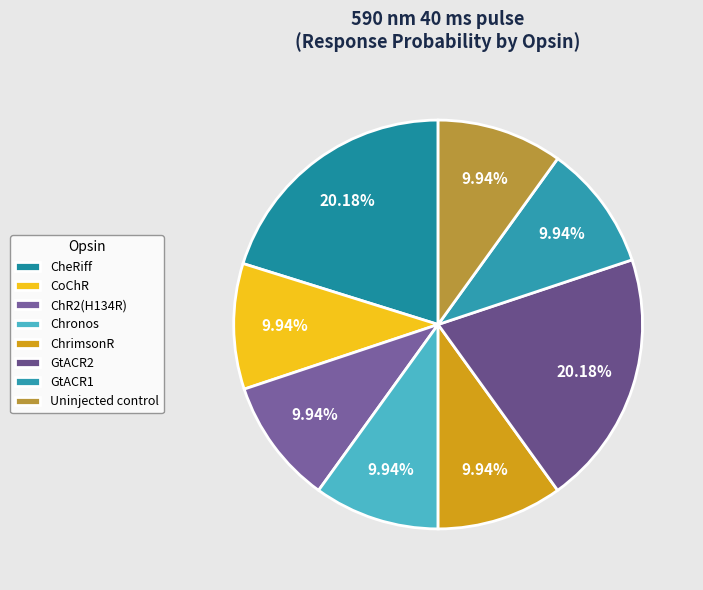

Is the sum of GtACR2 and ChrimsonR greater than half?

No